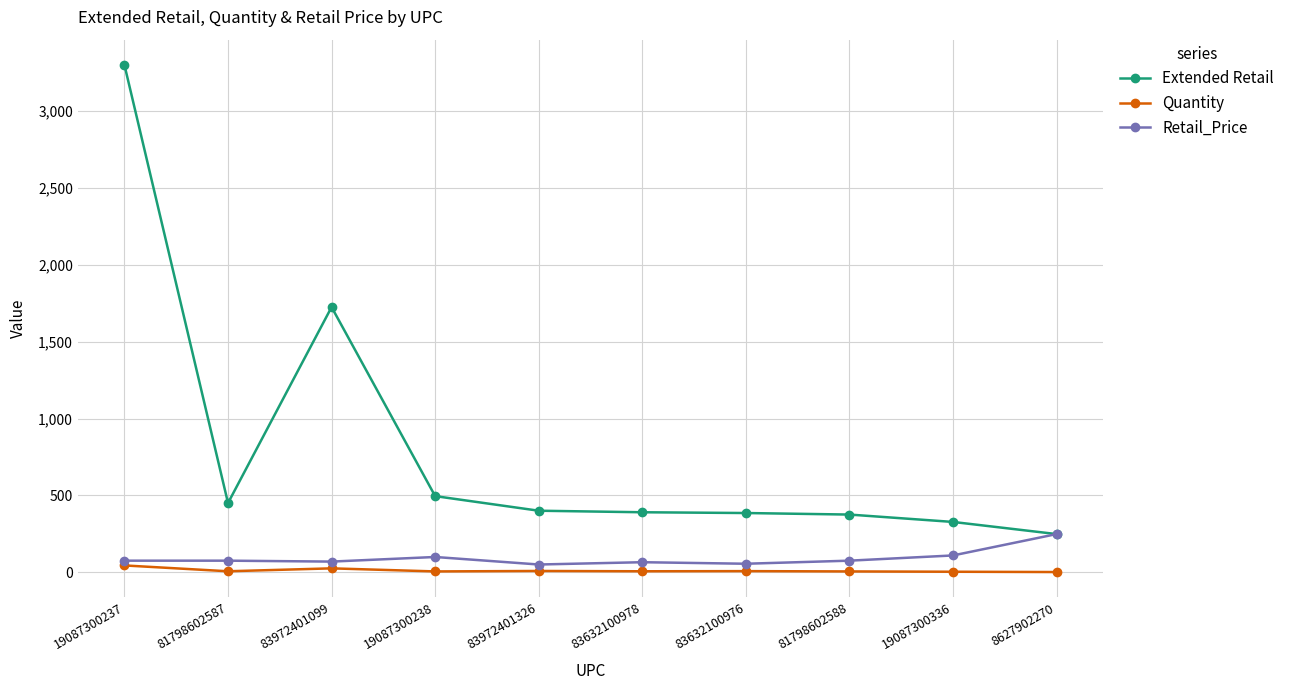

Rank the series by their maximum value, from highest to lowest.

Extended Retail, Retail_Price, Quantity